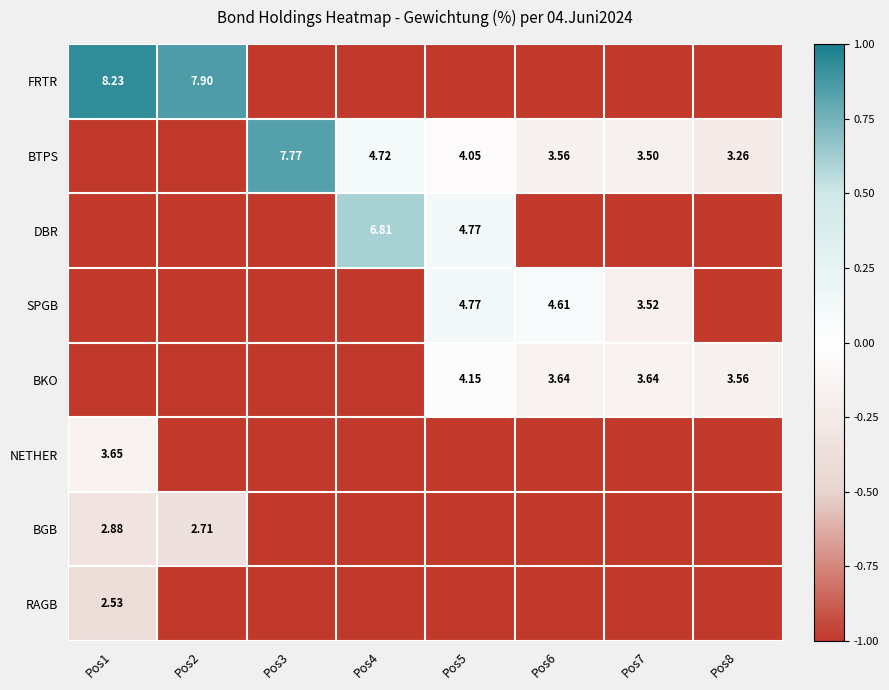

Is the value of BTPS at Pos8 greater than the value of DBR at Pos4?

No